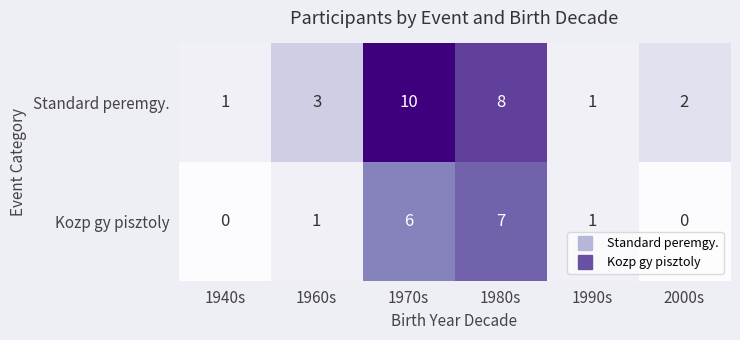

Reading right to left, what are all the values shown in this chart?

Standard peremgy.: 2000s=2	1990s=1	1980s=8	1970s=10	1960s=3	1940s=1
Kozp gy pisztoly: 2000s=0	1990s=1	1980s=7	1970s=6	1960s=1	1940s=0